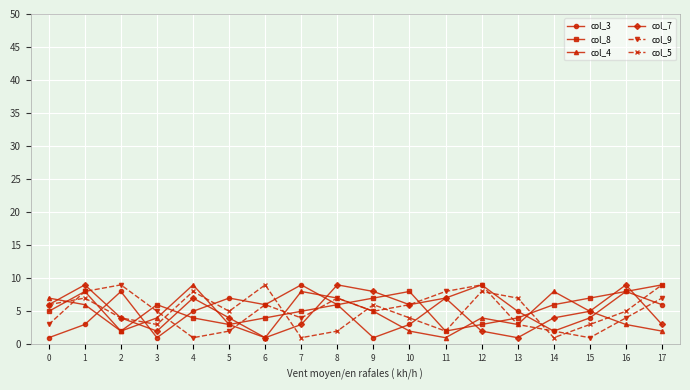

What are all the series names shown in the legend?

col_3, col_8, col_4, col_7, col_9, col_5